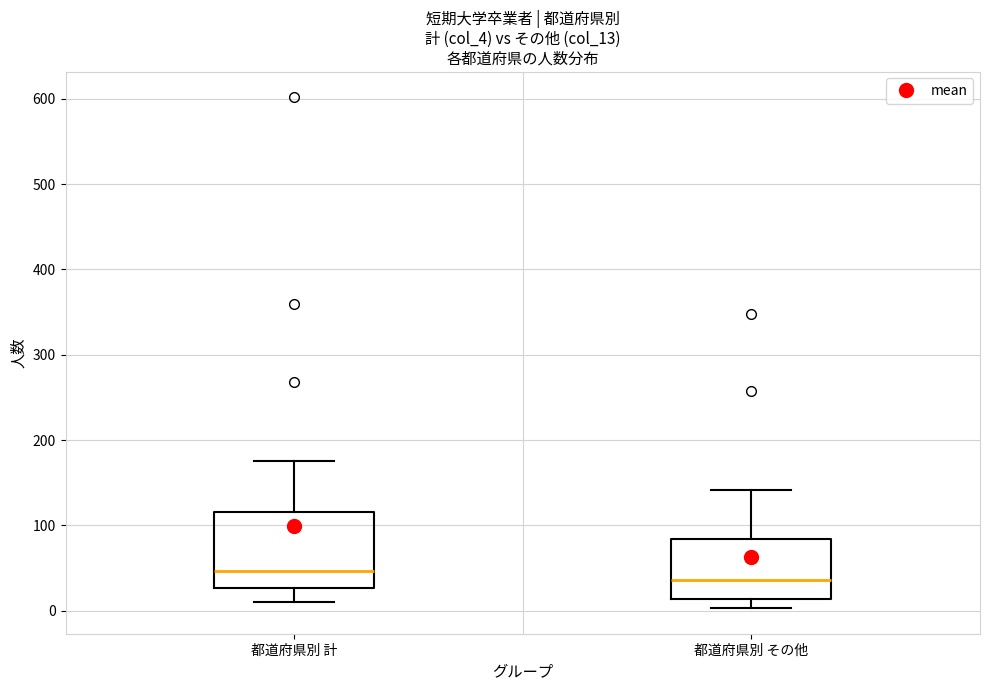

Which box's median line is the highest?

都道府県別 計